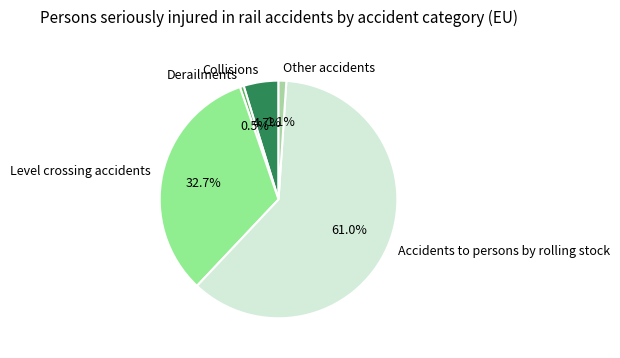

To the nearest percent, what percentage of the pie is Level crossing accidents?

33%